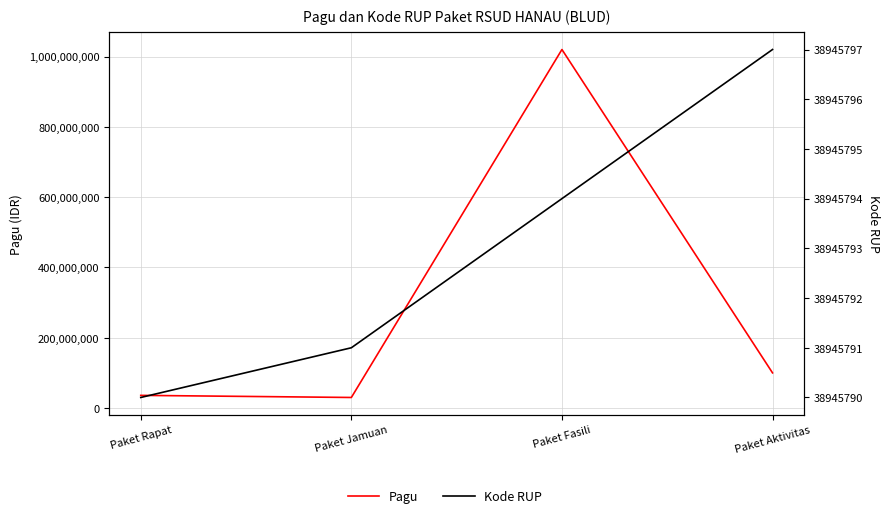

What is the difference between the Pagu values at Paket Fasili and Paket Jamuan?

990000000